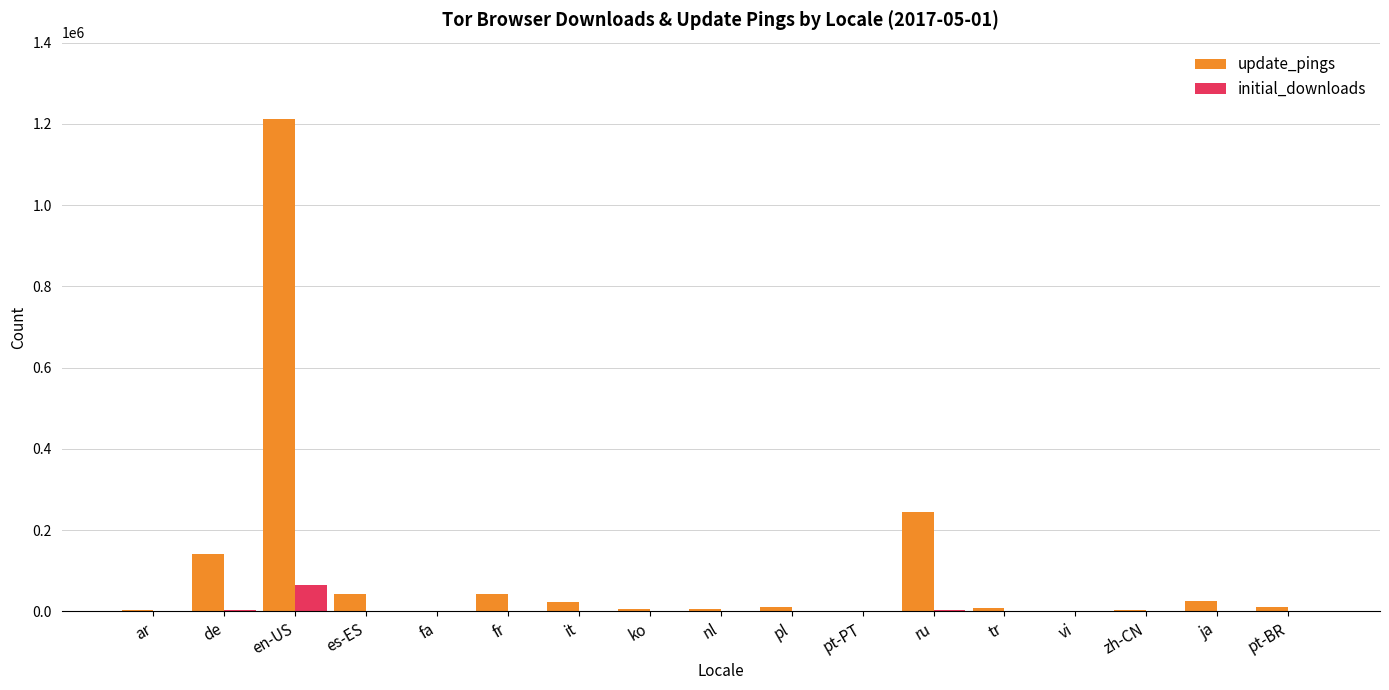

Which series has the largest total across all categories?

update_pings